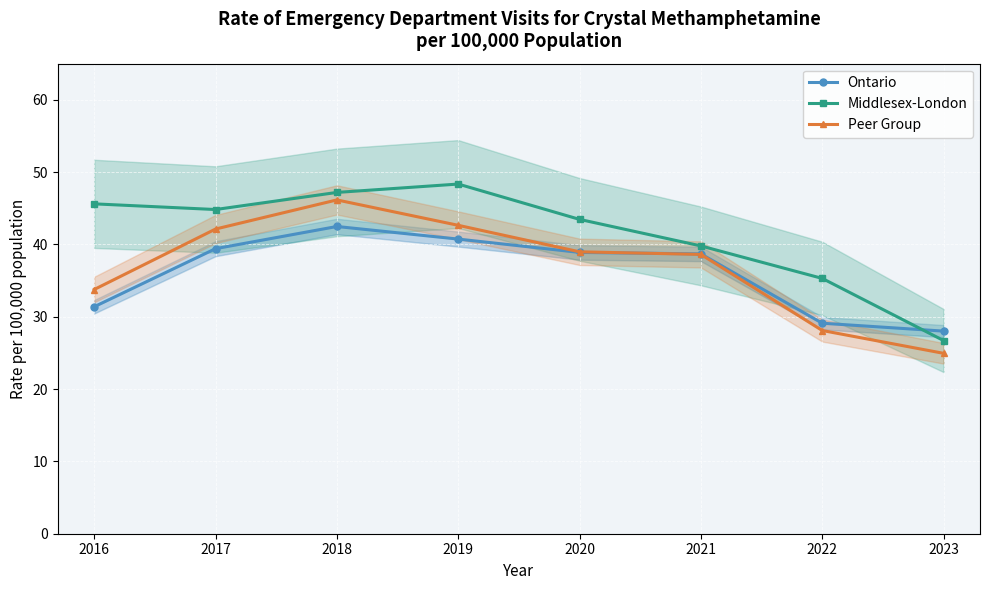

What value does the Peer Group series have at 2022?

28.1